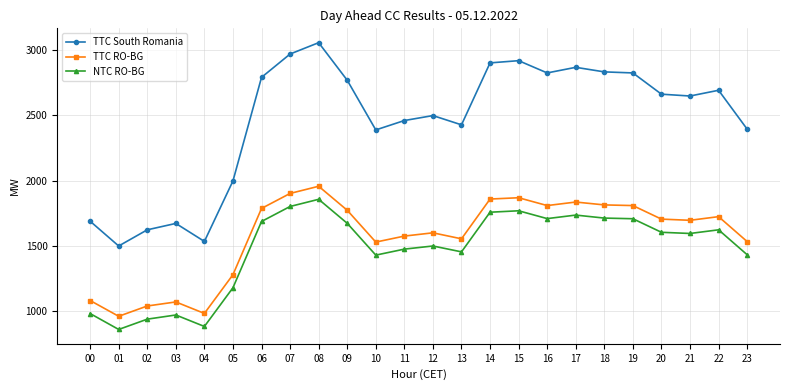

How many data points does each series have?

24